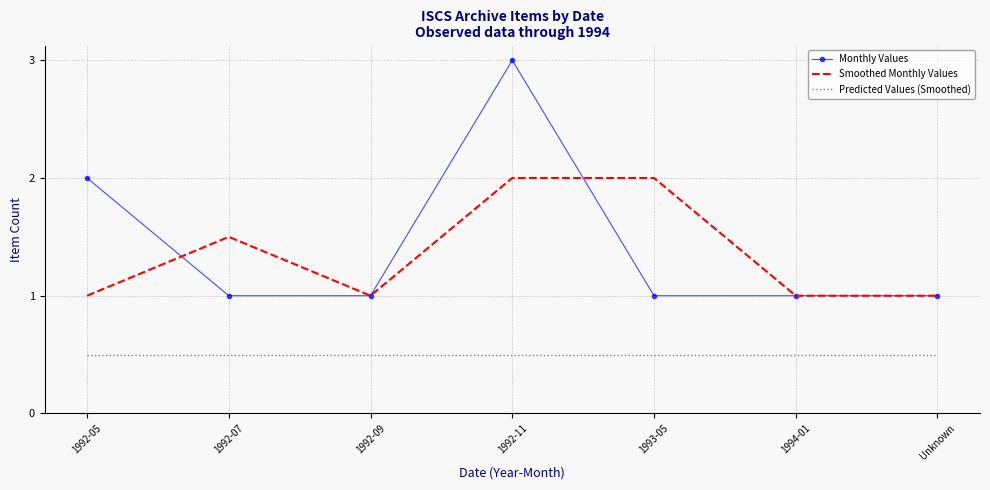

What is the highest value of the Smoothed Monthly Values series?

2.0